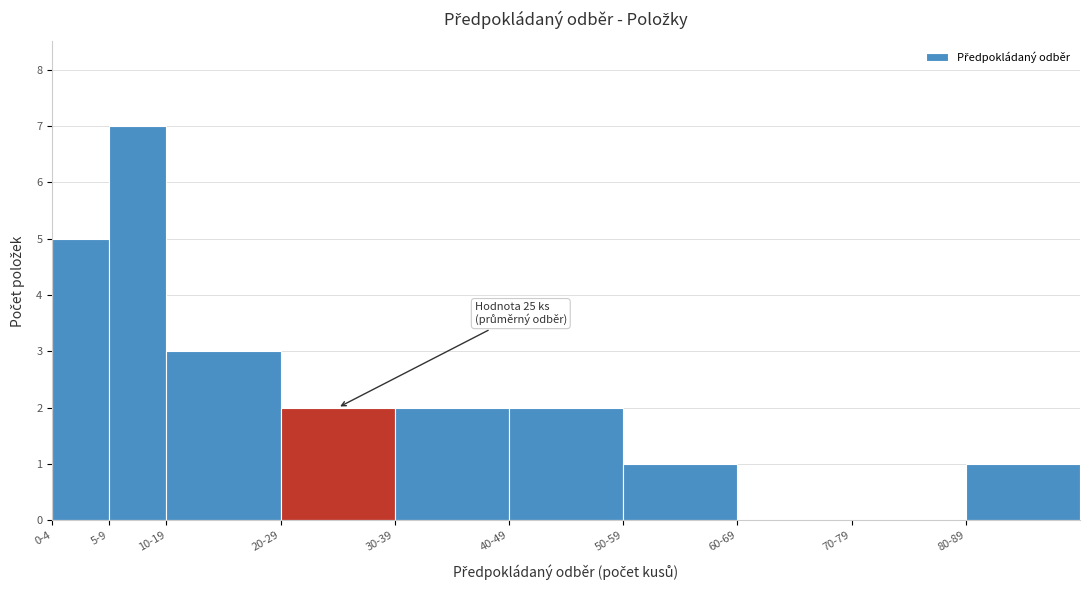

Reading left to right, what are all the values shown in this chart?

0-4=5	5-9=7	10-19=3	20-29=2	30-39=2	40-49=2	50-59=1	60-69=0	70-79=0	80-89=1